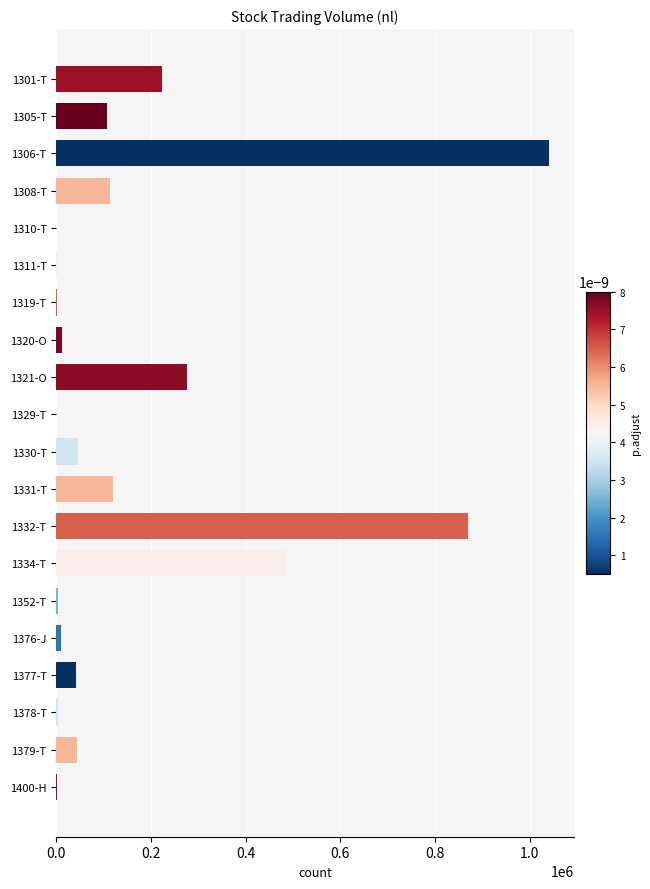

The value at 1332-T is 531714. True or false?

False